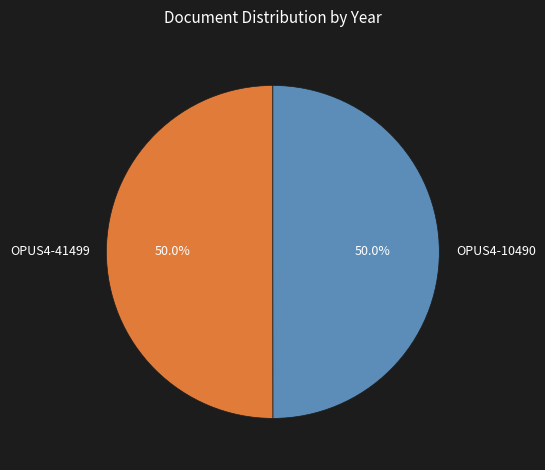

How much of the chart is everything except OPUS4-41499?

50.0%